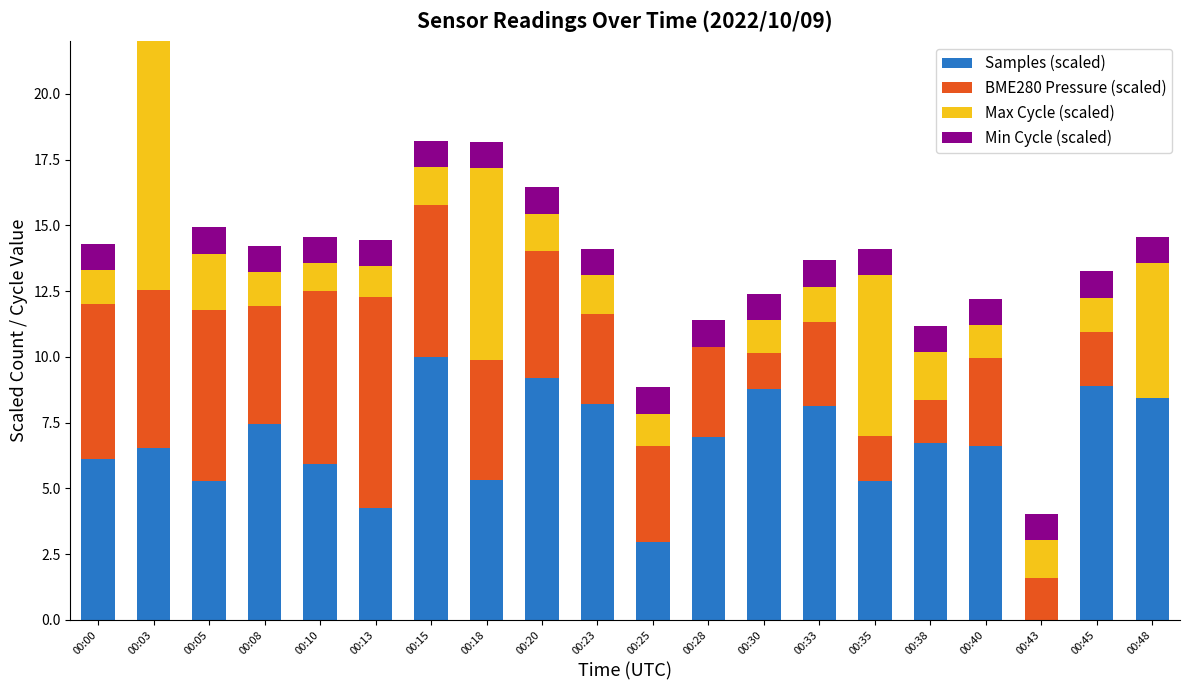

What is the value of the BME280 Pressure (scaled) bar at the 18th from the left?

1.6